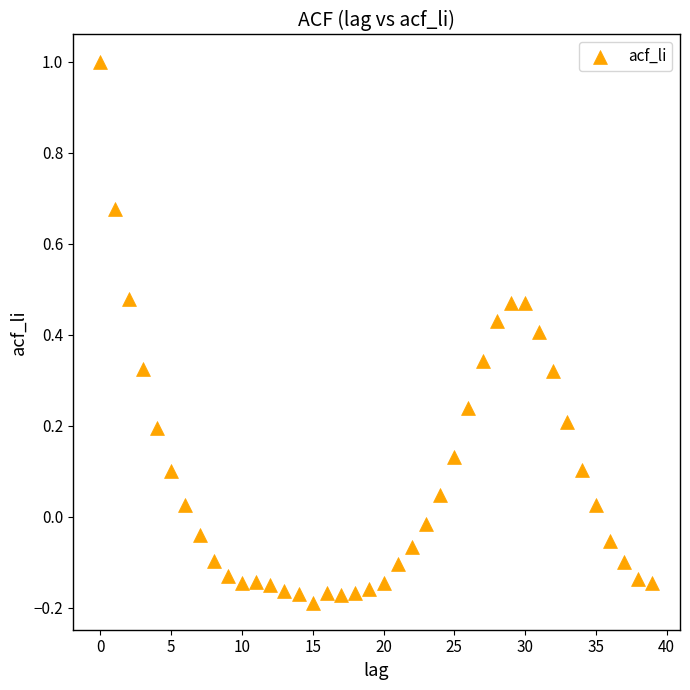

What is the range of Y values (max minus min)?

1.2